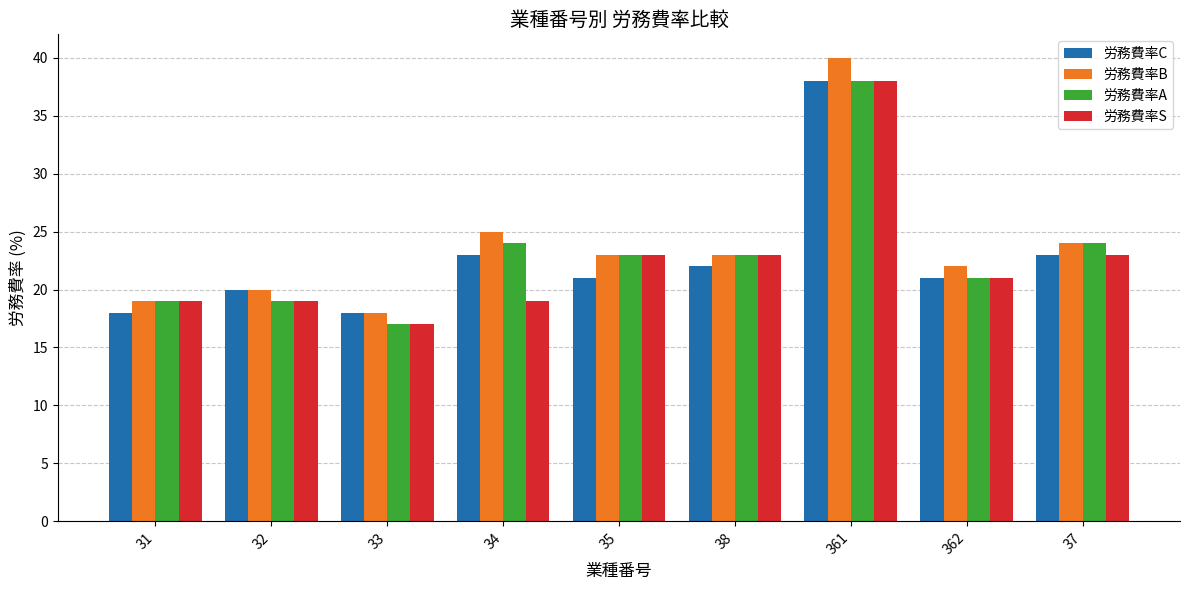

What is the label of the 3rd bar from the right?

361